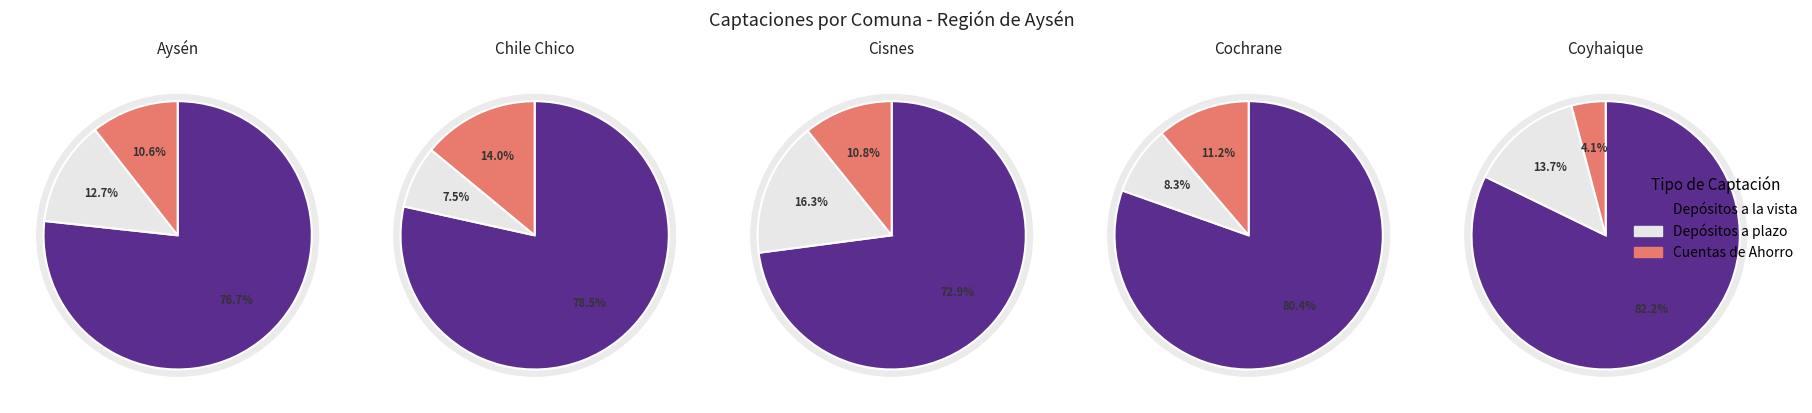

Is it true that Aysén is 25% of the pie?

False